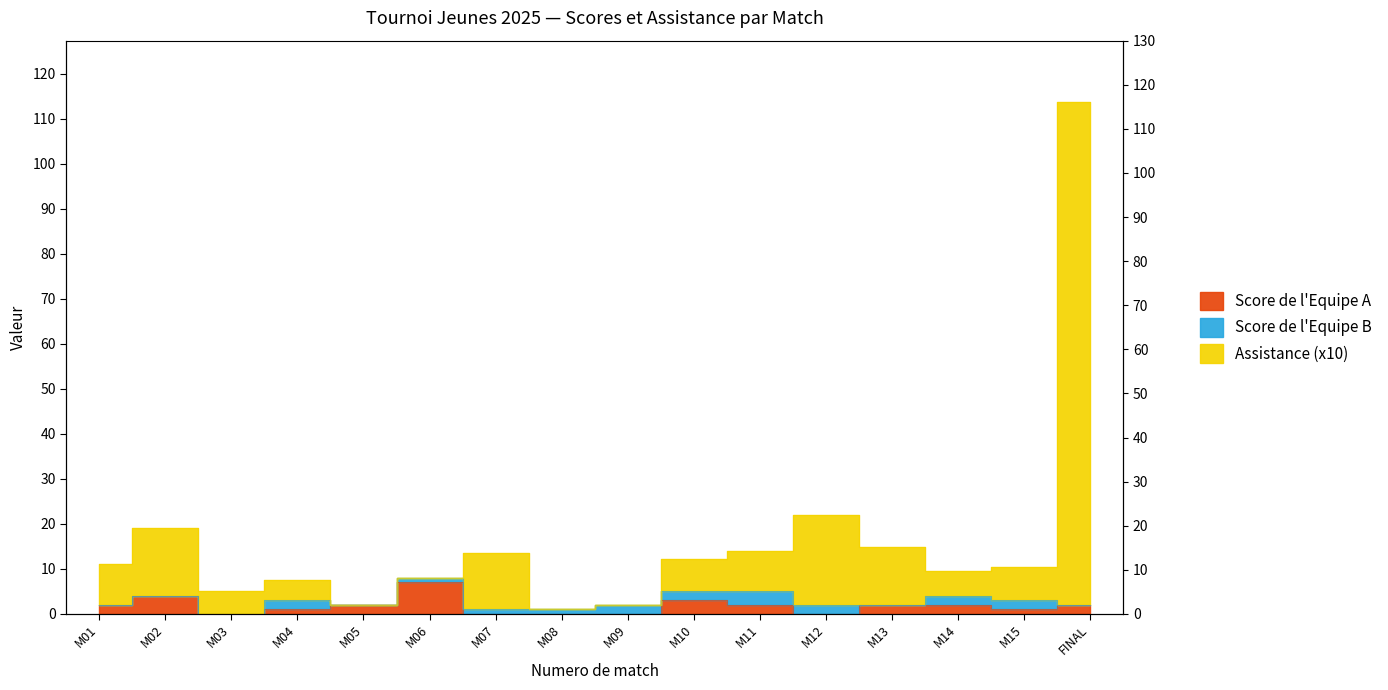

Is it true that Assistance (x10) equals 1.0 at M08?

True